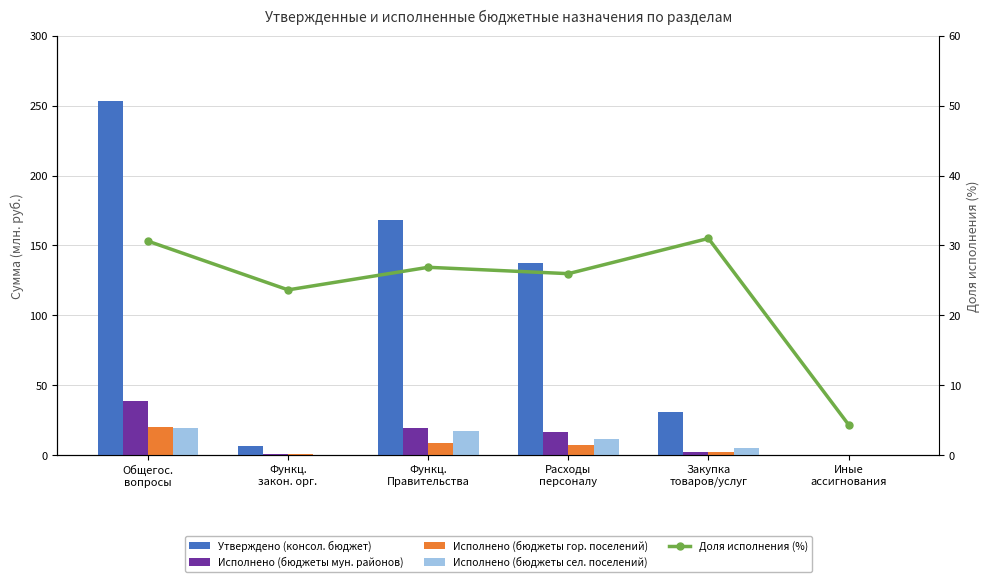

True or false: Исполнено (бюджеты мун. районов) has a value of 39.1 at Общегос.
вопросы.

True